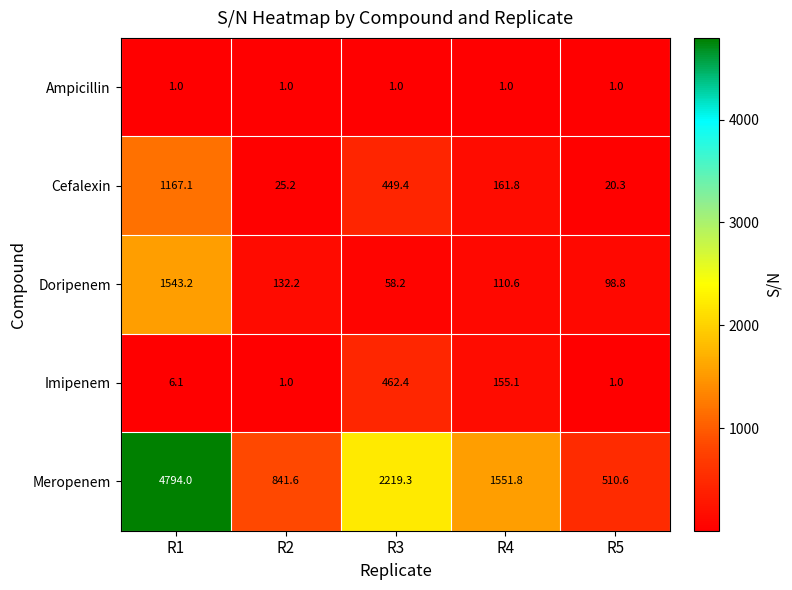

Is it true that Cefalexin equals 449.4 at R3?

True